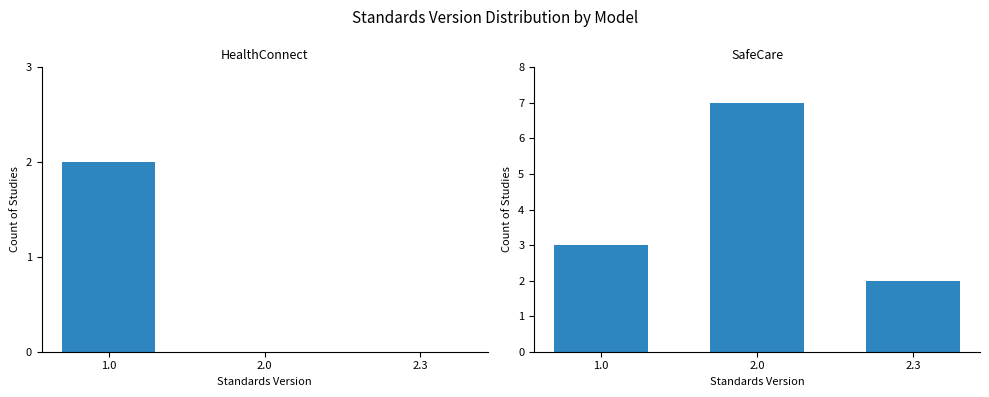

What position from the left is 1.0?

1